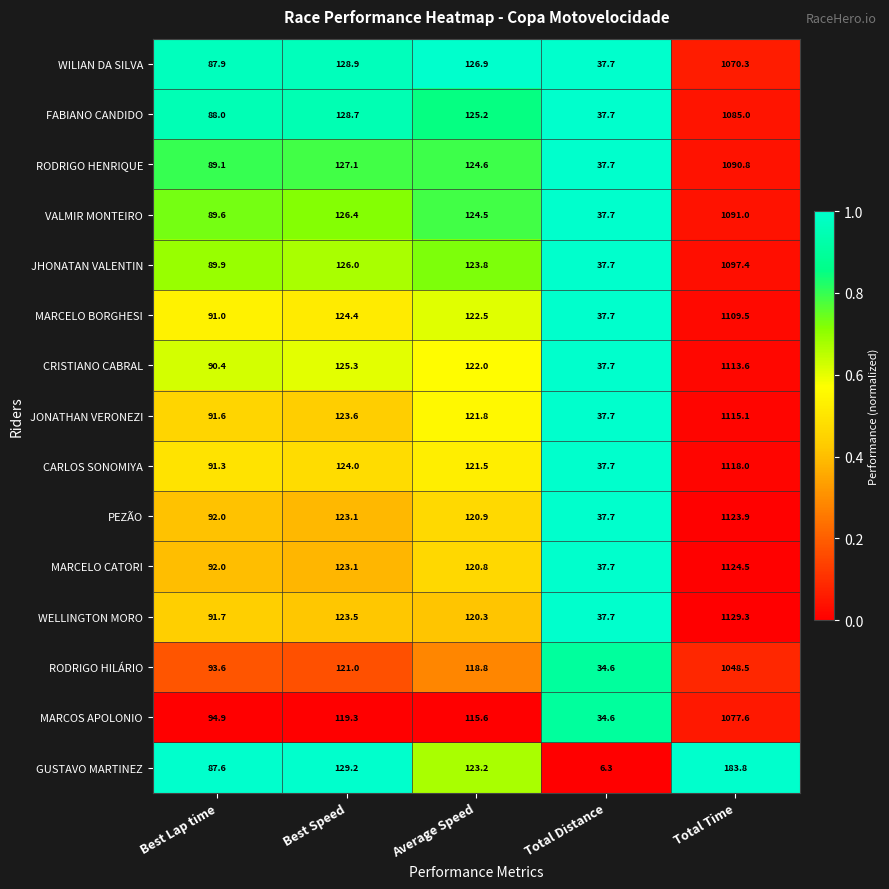

At which category is the sum across all series the highest?

Total Time